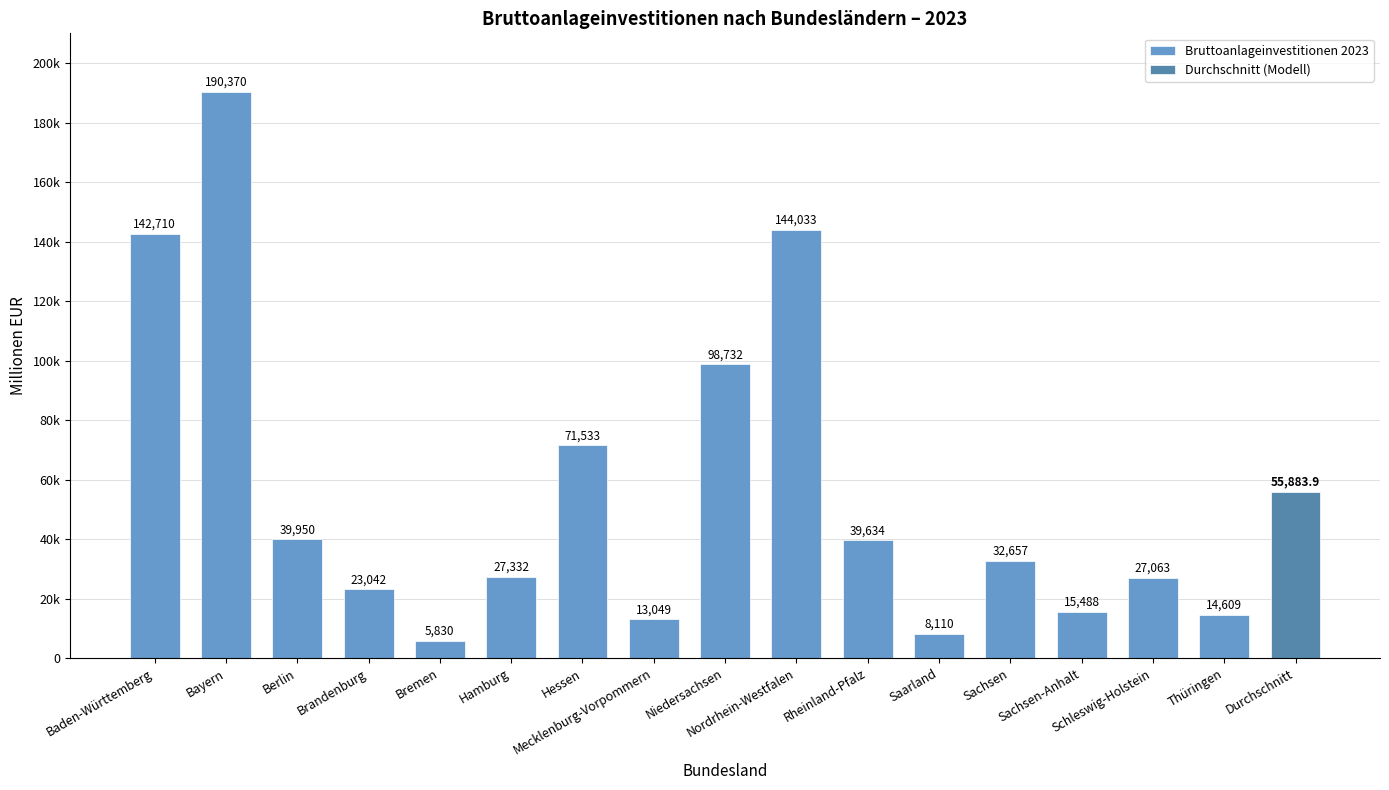

What is the change in value from Hamburg to Sachsen-Anhalt?

-11844